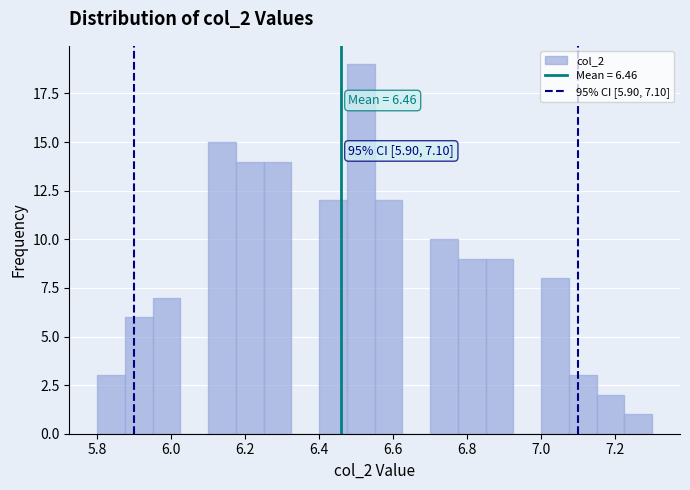

Read against the x-axis, roughly where is the centre of the tallest bar?

6.52